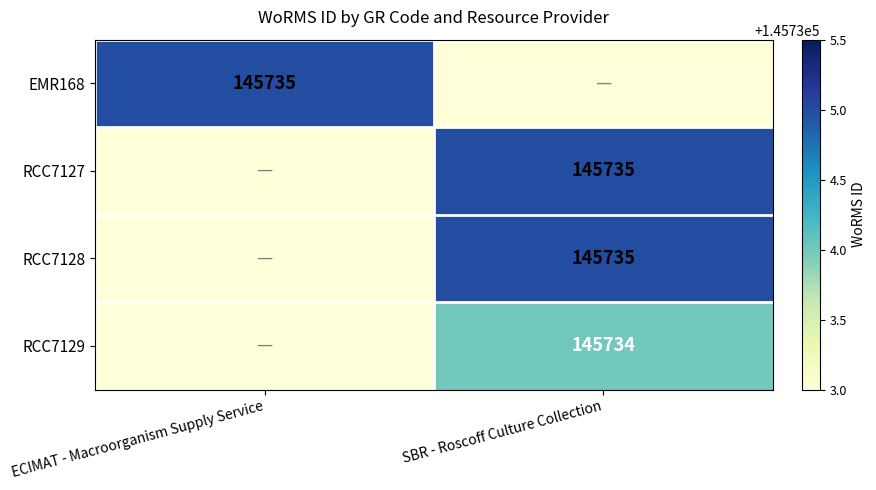

Is it true that EMR168 equals 145735 at ECIMAT - Macroorganism Supply Service?

True